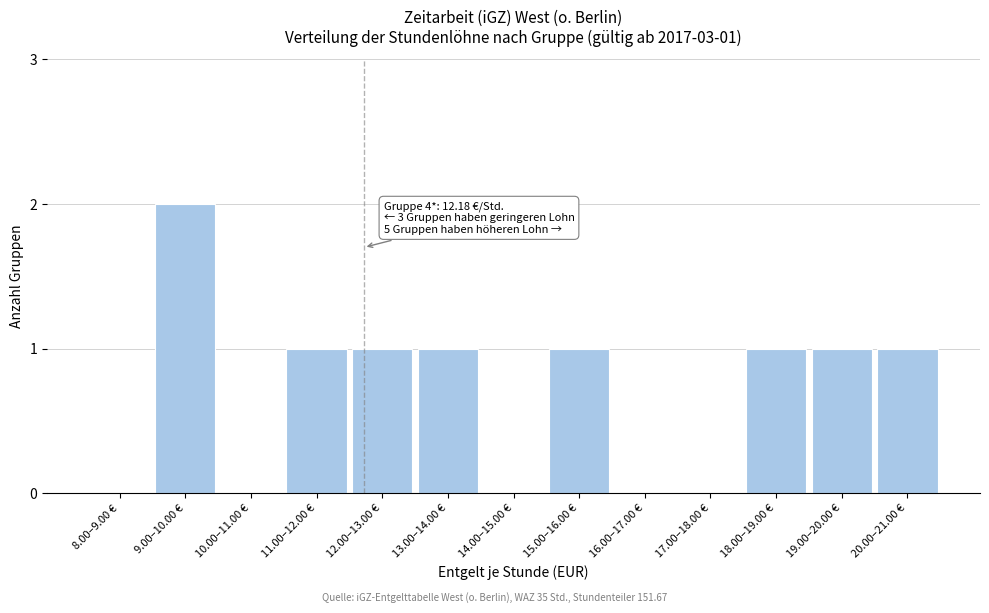

Reading left to right, list all the values displayed in this chart.

8.00–9.00 €=0	9.00–10.00 €=2	10.00–11.00 €=0	11.00–12.00 €=1	12.00–13.00 €=1	13.00–14.00 €=1	14.00–15.00 €=0	15.00–16.00 €=1	16.00–17.00 €=0	17.00–18.00 €=0	18.00–19.00 €=1	19.00–20.00 €=1	20.00–21.00 €=1